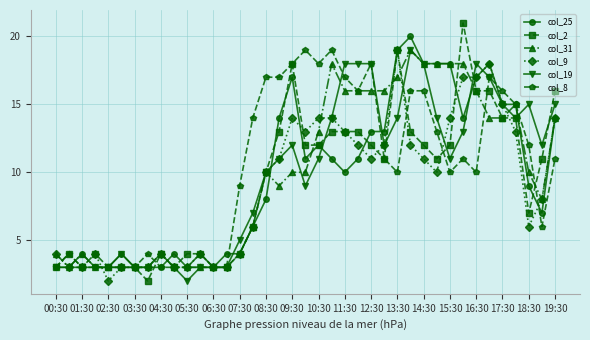

What are all the series names shown in the legend?

col_25, col_2, col_31, col_9, col_19, col_8